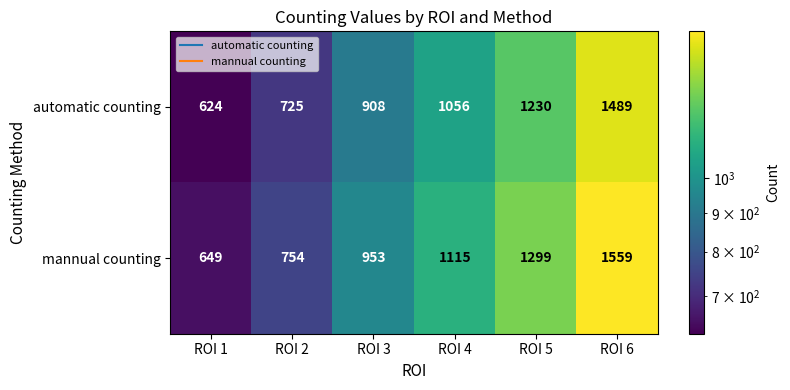

At which category is the sum across all series the highest?

ROI 6